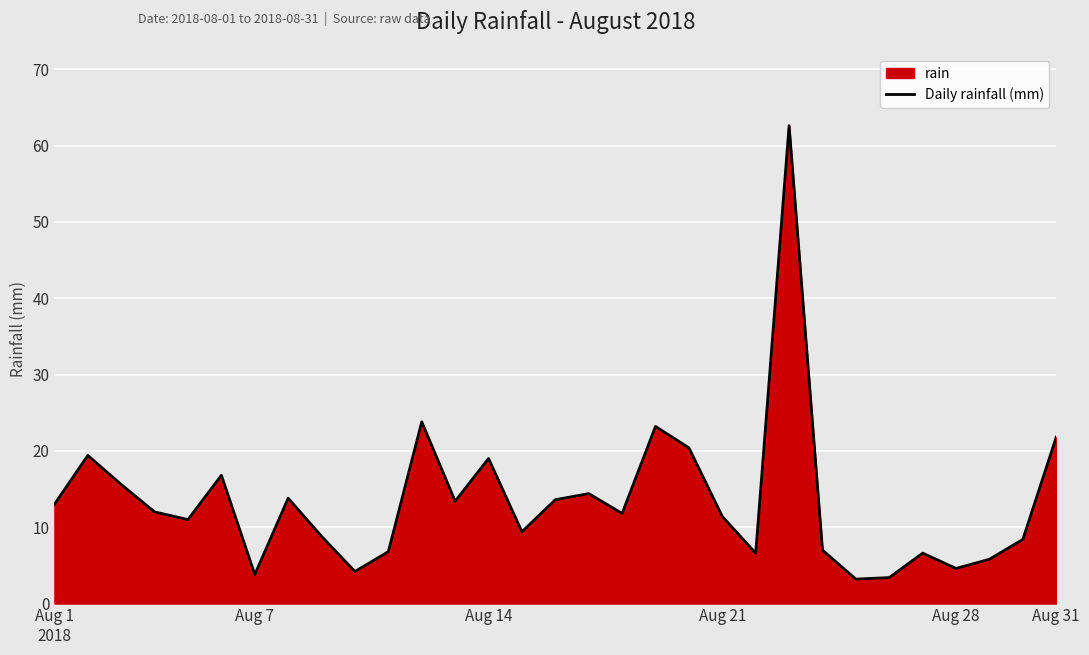

What is the minimum value shown in the chart?

3.2